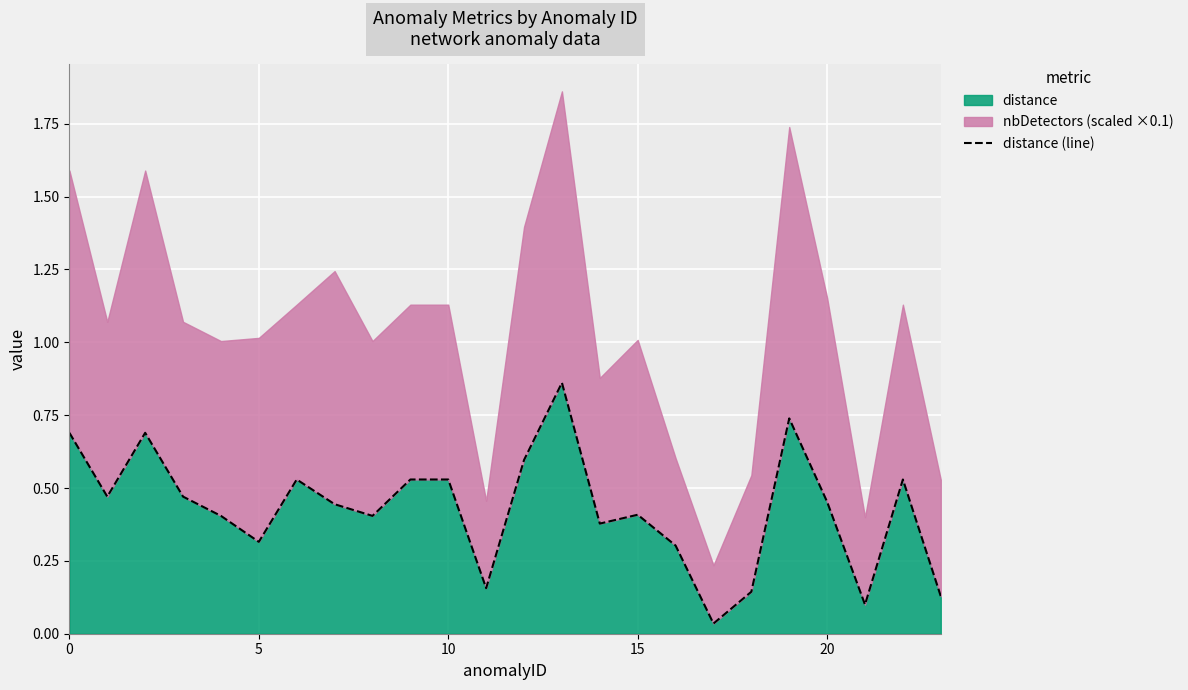

Is it true that the value at 21 is 0.1?

True